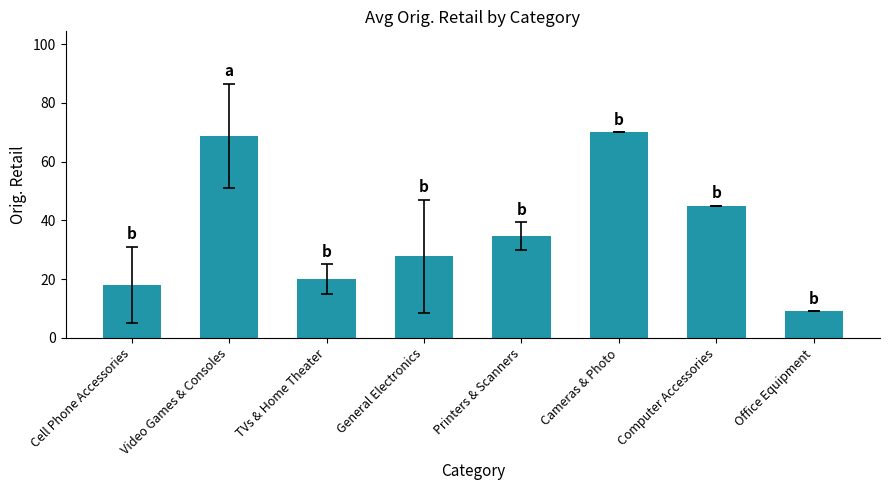

What is the label of the 8th bar from the left?

Office Equipment